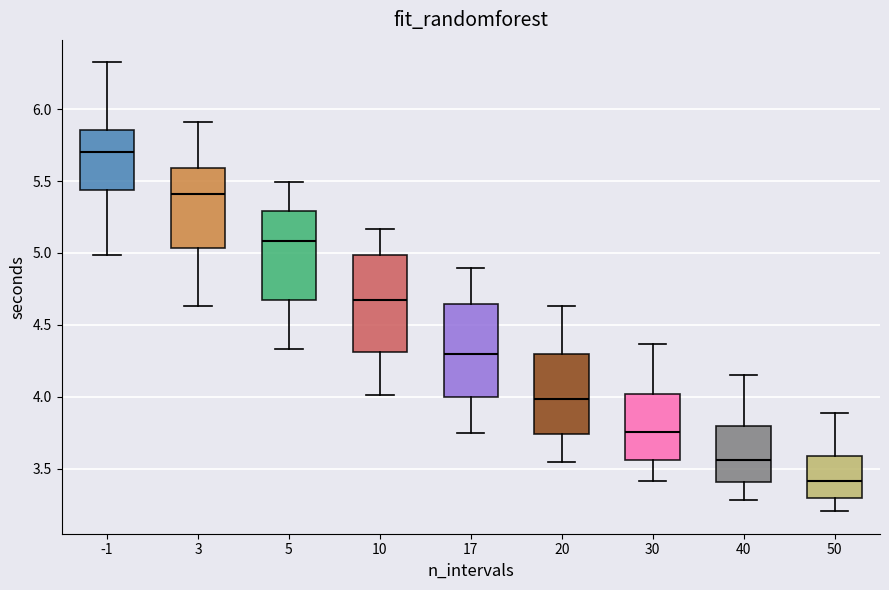

Reading left to right, transcribe this box plot: for each box, give where its median line is, the range the box spans, and where its two whiskers end, as read against the y-axis. The values are not printed on the chart, so give them approximately, as read against the axis.

-1: median 5.70, box 5.45 to 5.85, whiskers 5.00 to 6.35
3: median 5.40, box 5.05 to 5.60, whiskers 4.65 to 5.90
5: median 5.10, box 4.65 to 5.30, whiskers 4.35 to 5.50
10: median 4.65, box 4.30 to 5.00, whiskers 4.00 to 5.15
17: median 4.30, box 4.00 to 4.65, whiskers 3.75 to 4.90
20: median 4.00, box 3.75 to 4.30, whiskers 3.55 to 4.65
30: median 3.75, box 3.55 to 4.00, whiskers 3.40 to 4.35
40: median 3.55, box 3.40 to 3.80, whiskers 3.30 to 4.15
50: median 3.40, box 3.30 to 3.60, whiskers 3.20 to 3.90